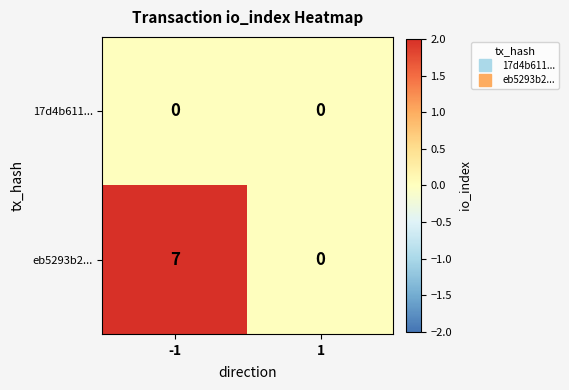

What is the maximum value for eb5293b2...?

7